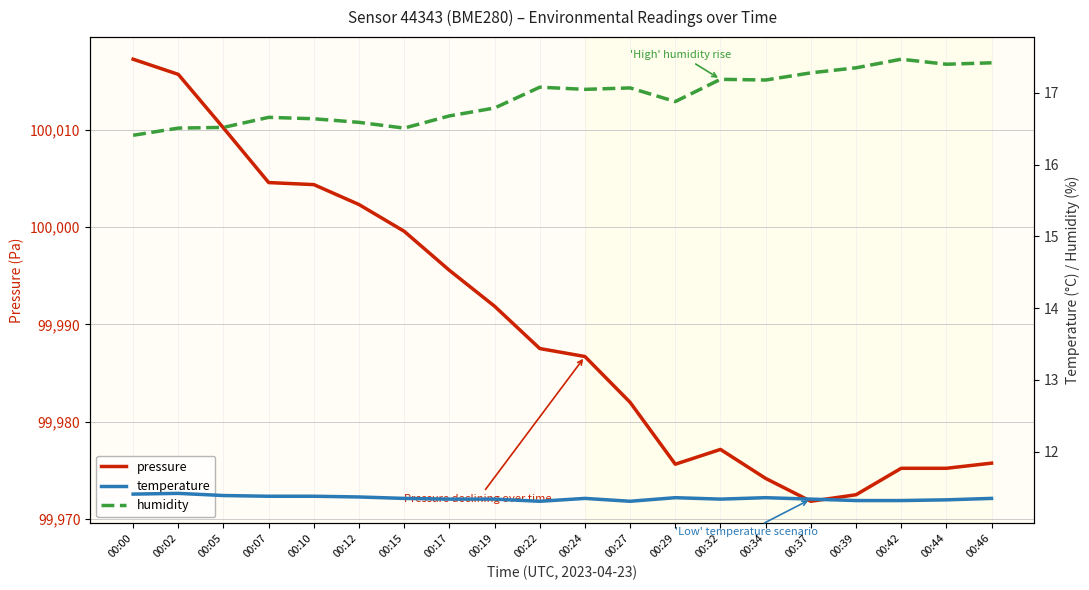

Where does the pressure series first go above 99987?

00:00